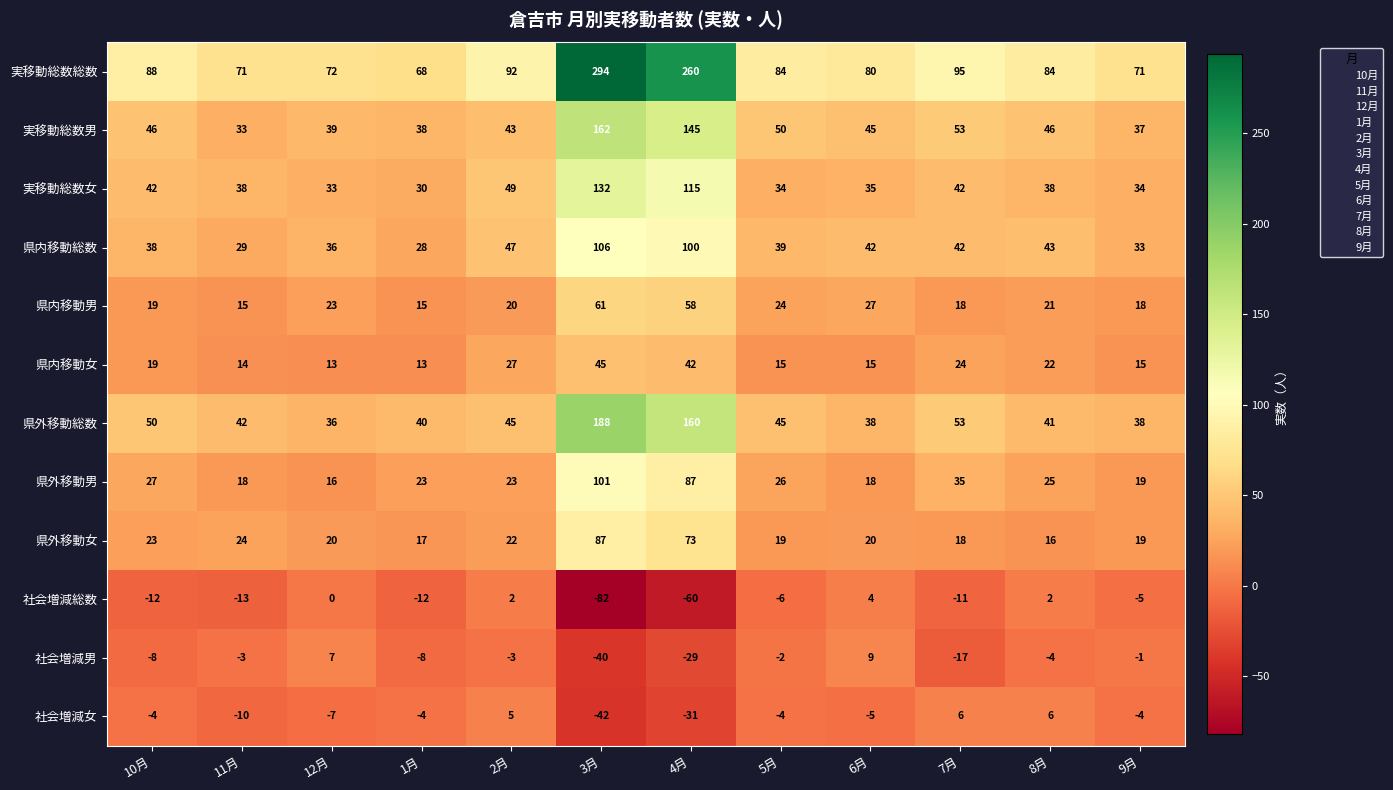

List the series in order of their peak value, highest first.

実移動総数総数, 県外移動総数, 実移動総数男, 実移動総数女, 県内移動総数, 県外移動男, 県外移動女, 県内移動男, 県内移動女, 社会増減男, 社会増減女, 社会増減総数